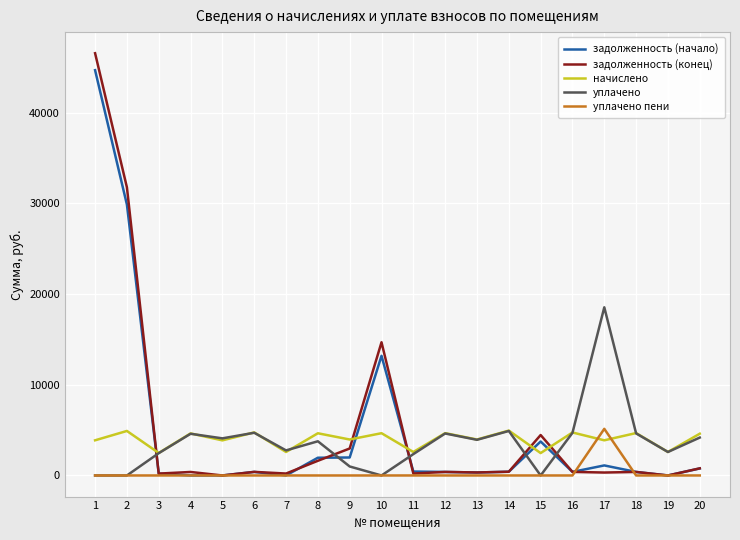

Which series has the largest range (max minus min)?

задолженность (конец)